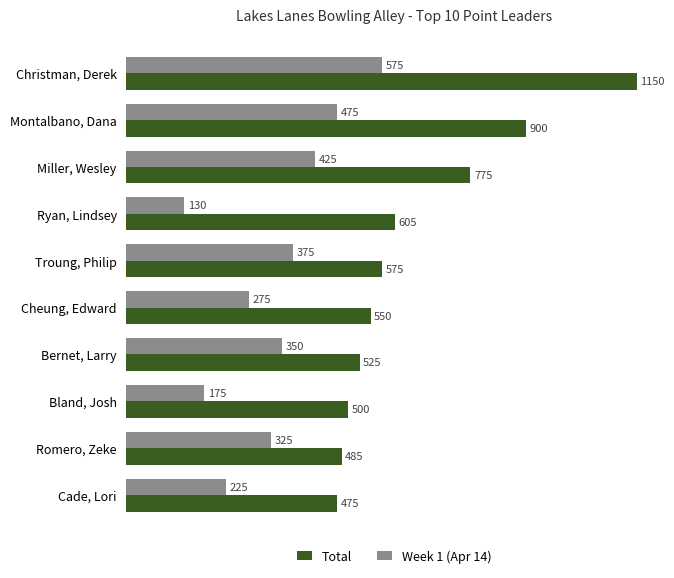

How many data points in Week 1 (Apr 14) are less than 350?

5